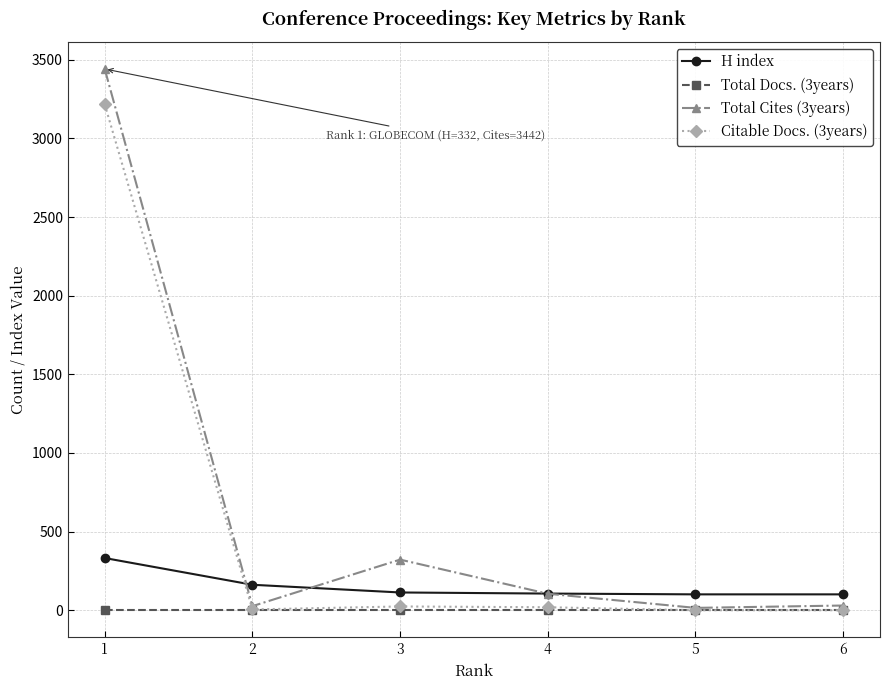

List the series in order of their peak value, highest first.

Total Cites (3years), Citable Docs. (3years), H index, Total Docs. (3years)